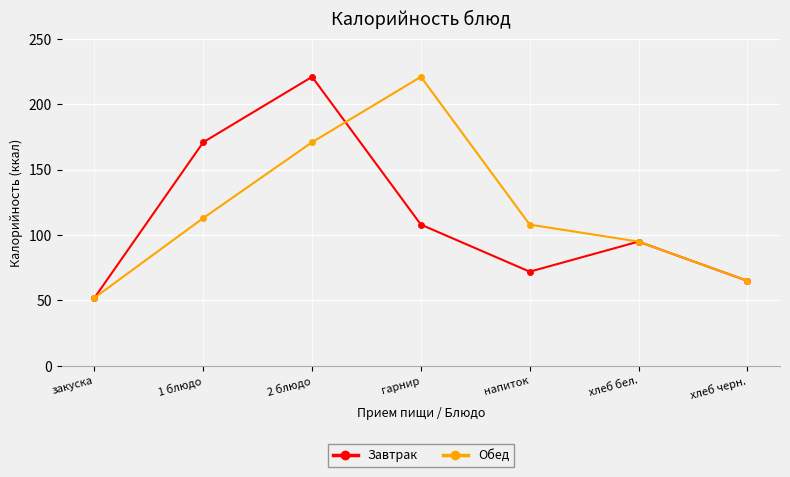

What position from the right is закуска?

7